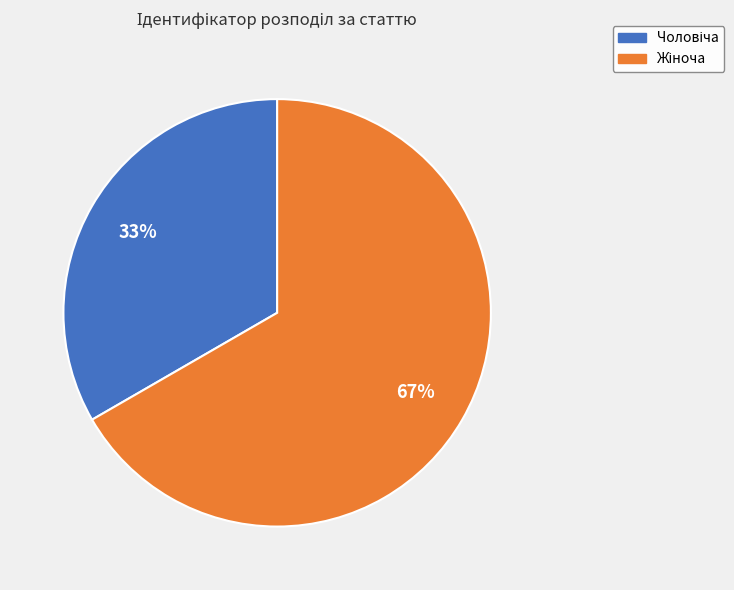

Does any single category account for the majority?

Yes